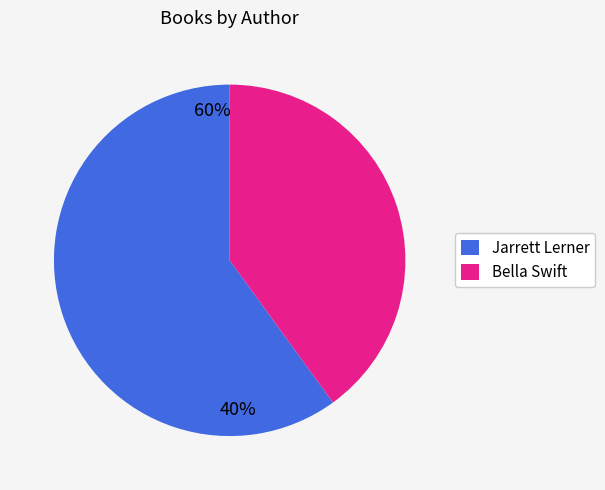

Combined, do Robert Quackenbush and Jarrett Lerner account for over 50%?

Yes